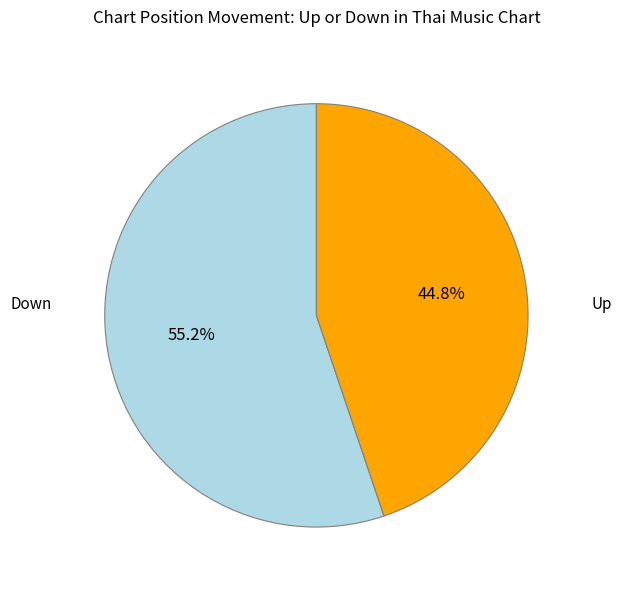

Does any single category account for the majority?

Yes